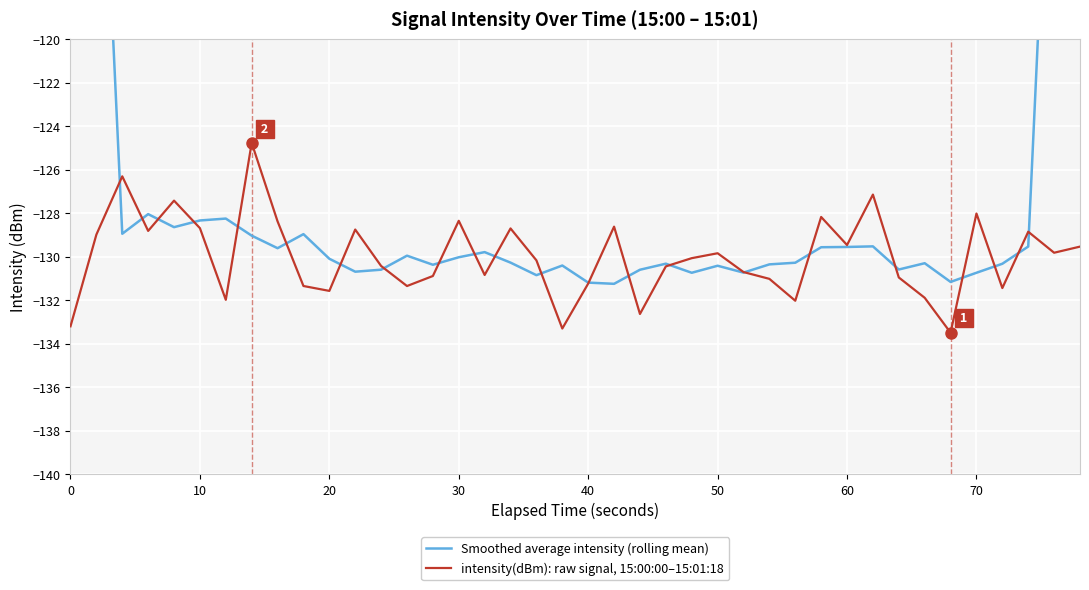

Does the chart display data point markers on the line(s)?

No